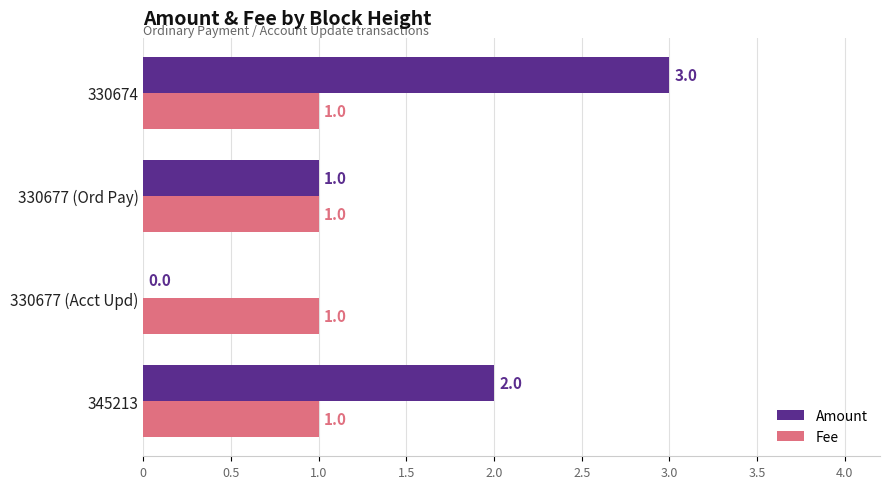

How many distinct data groups are displayed?

2